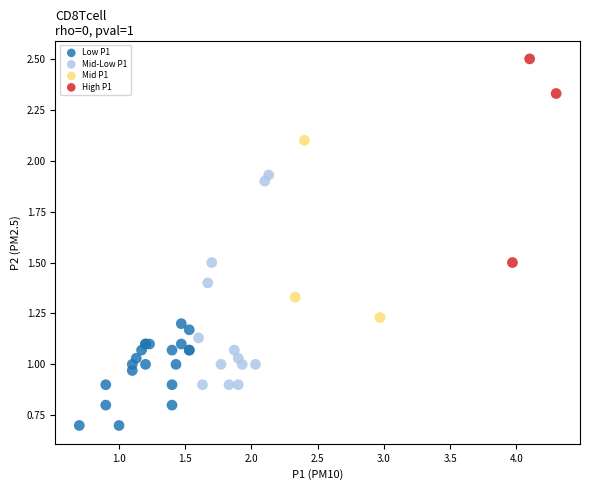

What are all the series names shown in the legend?

Low P1, Mid-Low P1, Mid P1, High P1